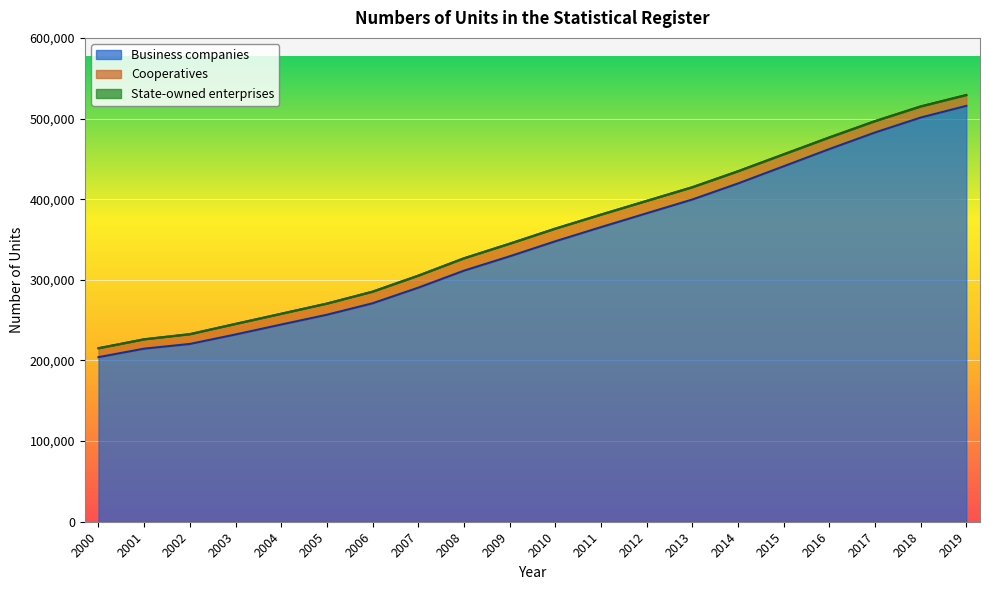

True or false: Cooperatives has a value of 13783 at 2018.

True